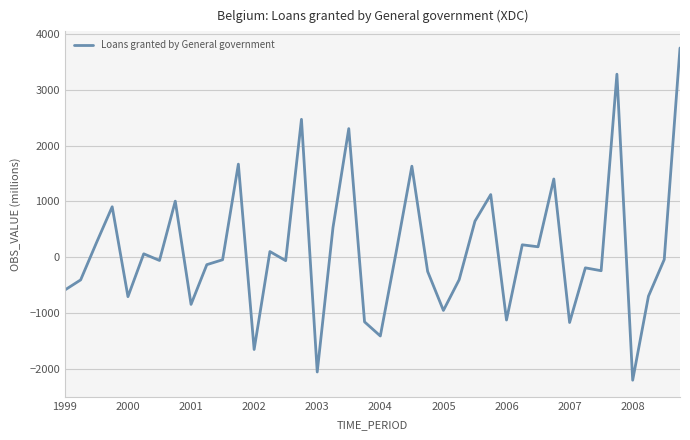

What is the minimum value shown in the chart?

-2196.6